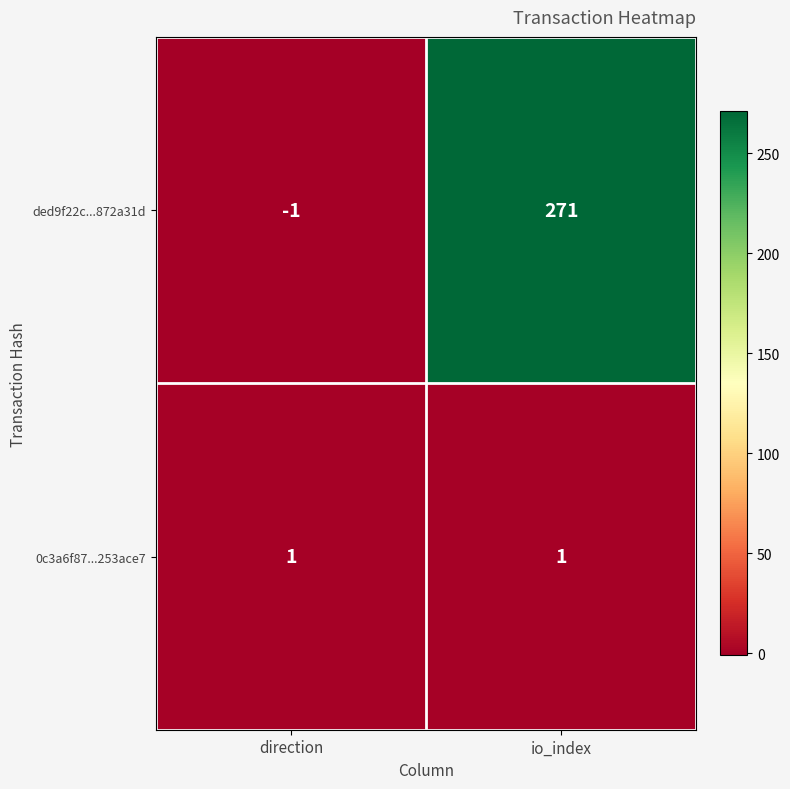

List the series in order of their peak value, highest first.

ded9f22c...872a31d, 0c3a6f87...253ace7